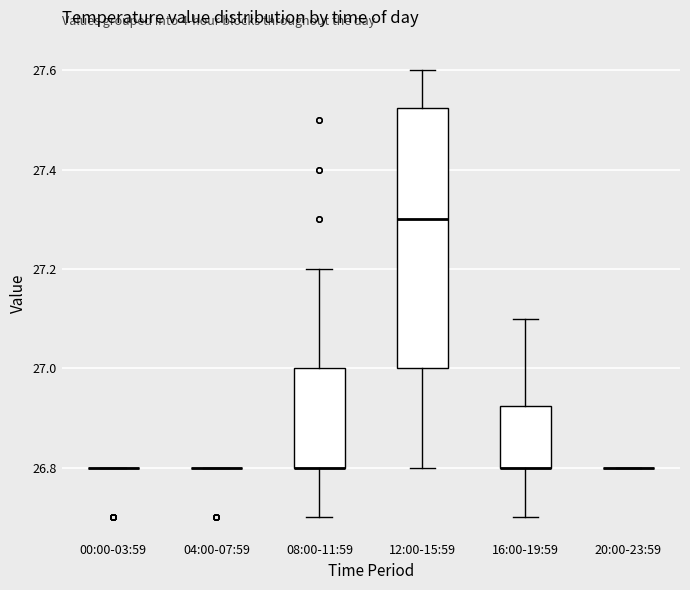

Which box is the tallest, from its lower edge to its upper edge?

12:00-15:59